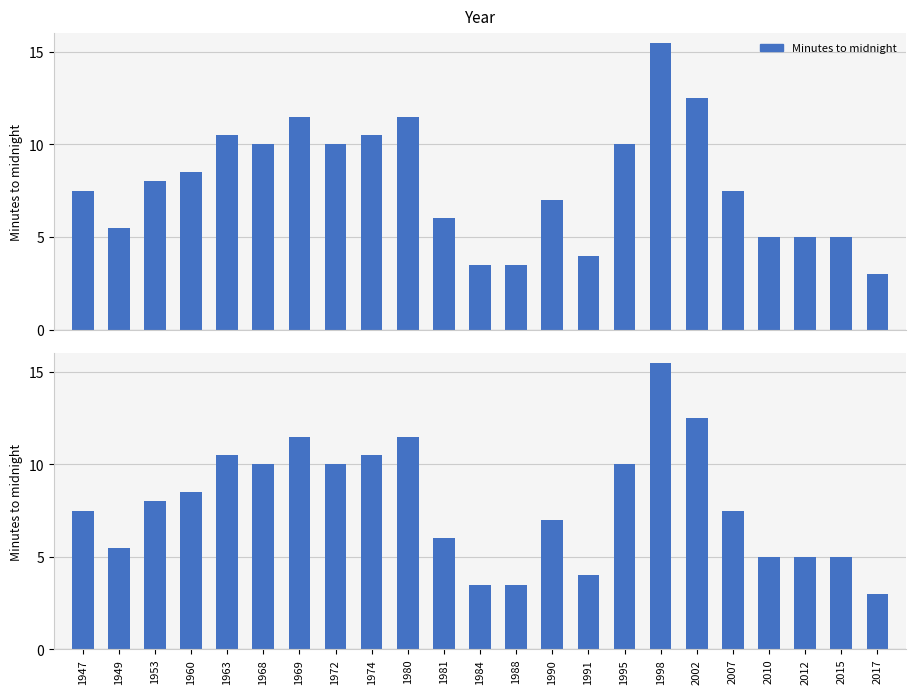

Does the chart contain any negative values?

No